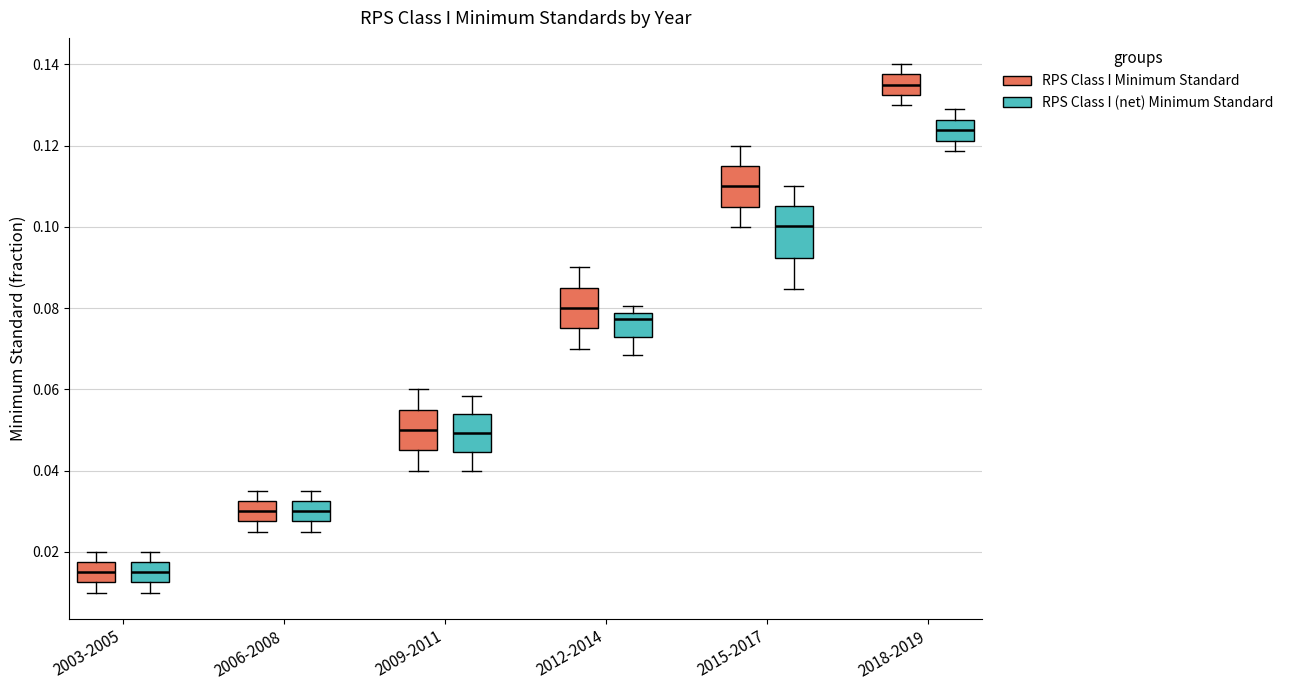

Which box's median line is the highest?

2018-2019 (RPS Class I Minimum Standard)